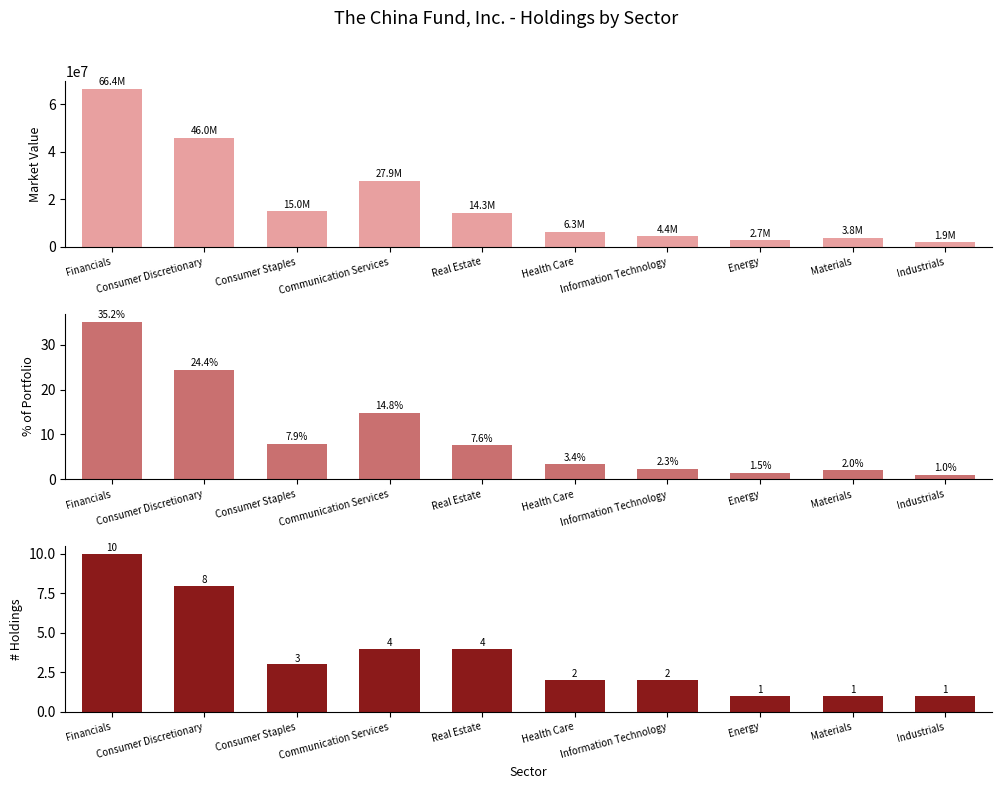

How many groups of bars are there?

10